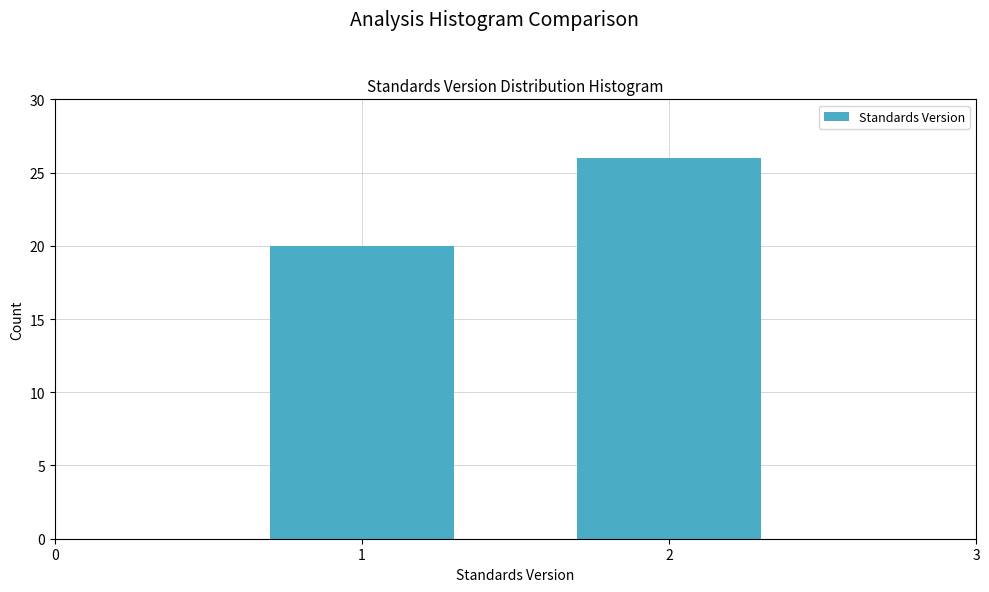

Reading right to left, extract all data points from this chart.

26	20